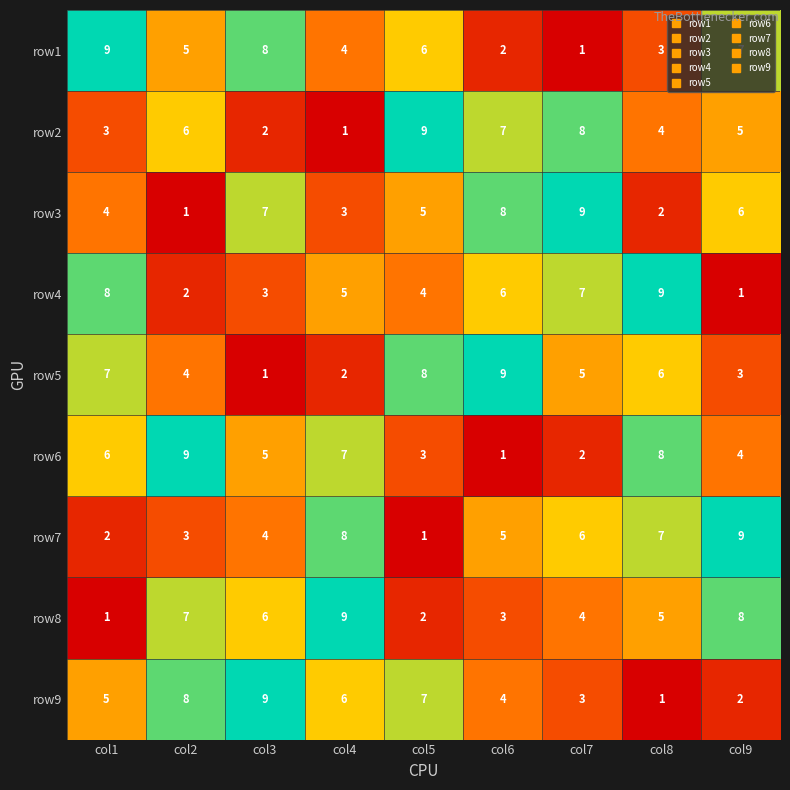

Is the value of row1 at col9 greater than the value of row6 at col2?

No